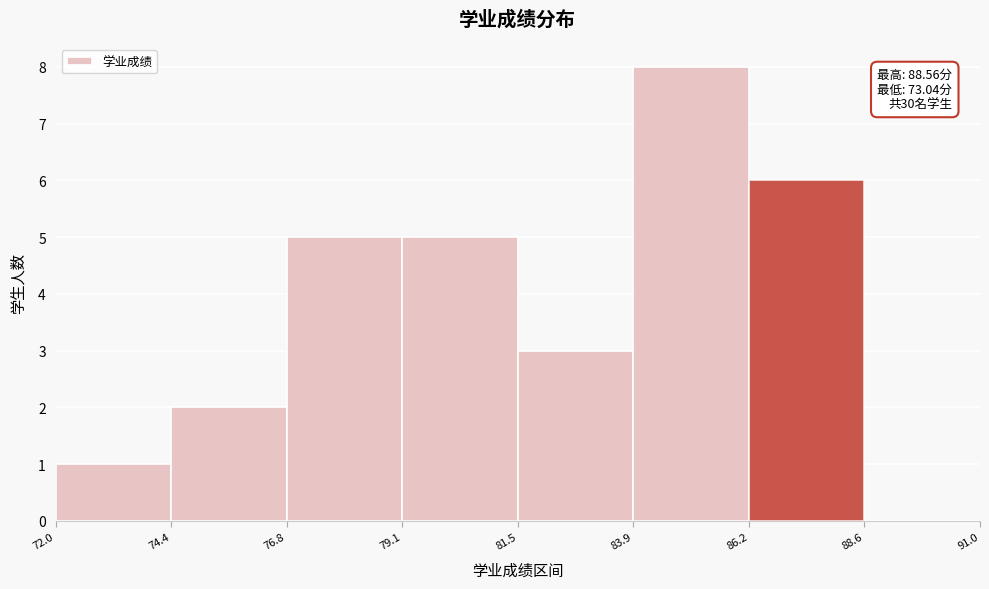

Which range on the x-axis has the tallest bar?

83.9 to 86.2